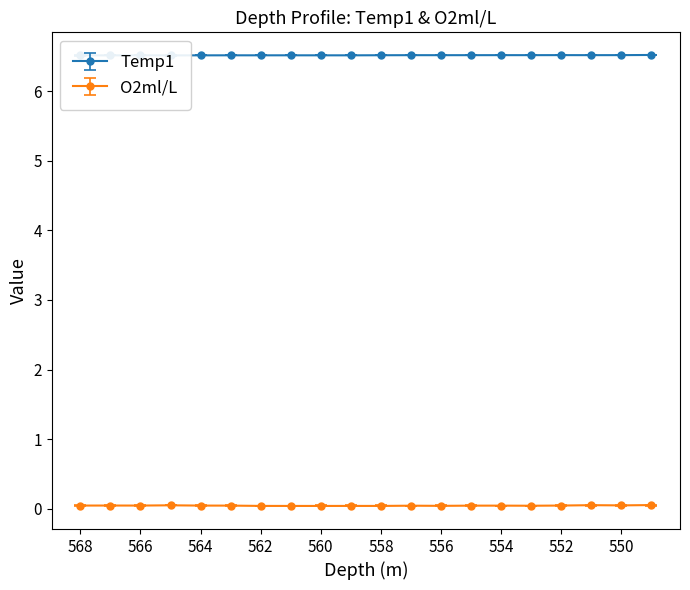

Which series has the largest total across all categories?

Temp1